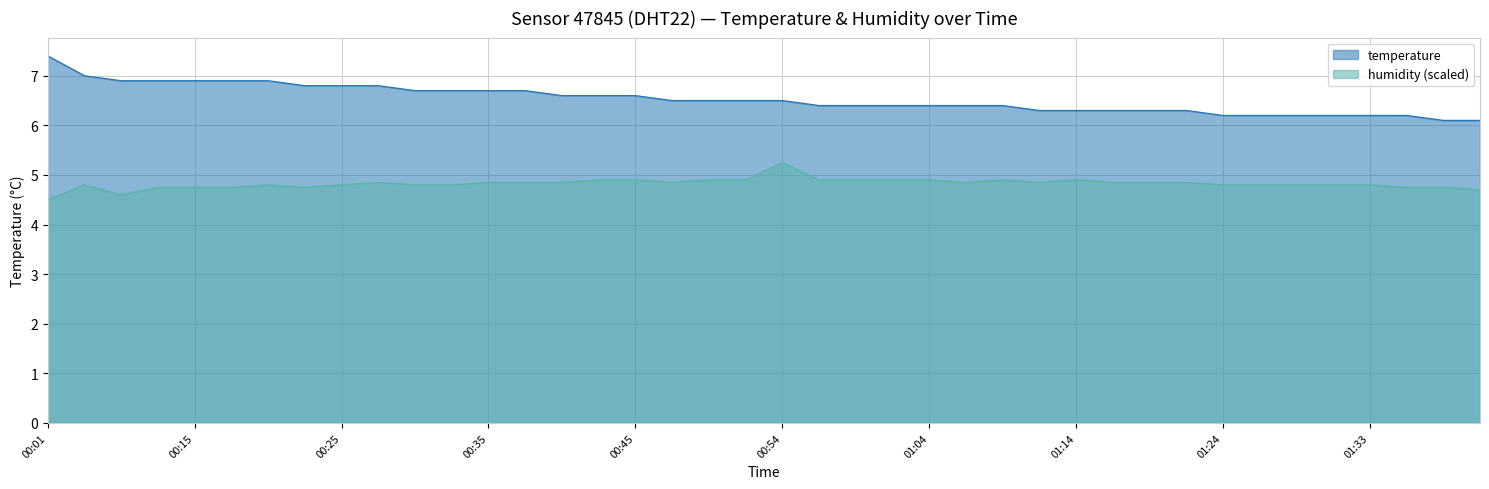

True or false: temperature and humidity cross at least once.

False